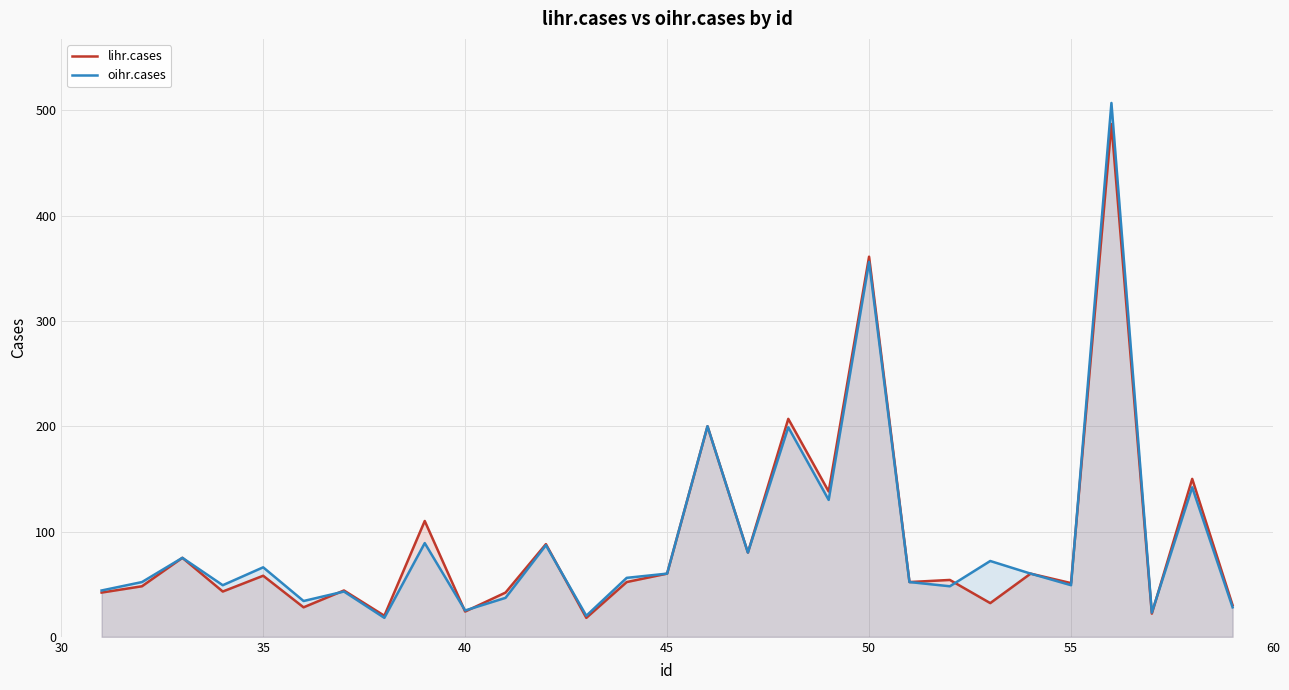

At how many categories does at least one series exceed 505?

1